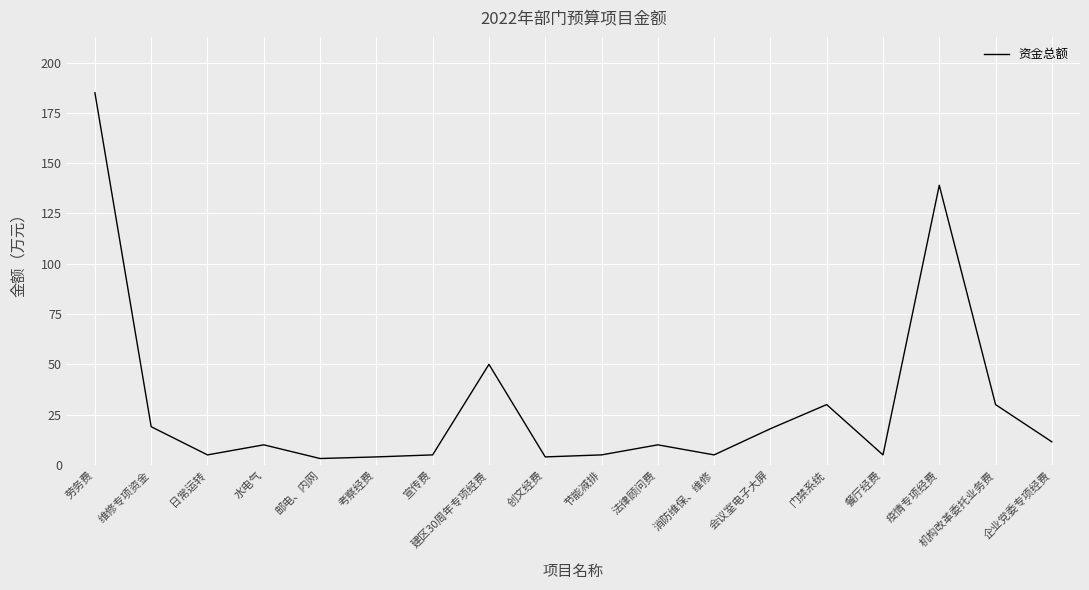

What position from the right is 会议室电子大屏?

6